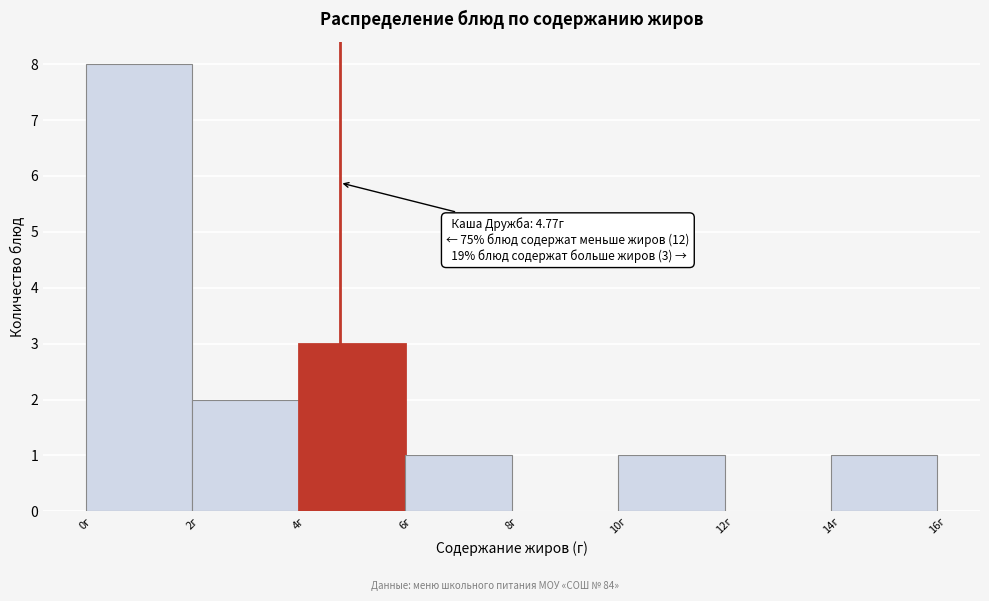

Which range on the x-axis has the tallest bar?

0 to 2